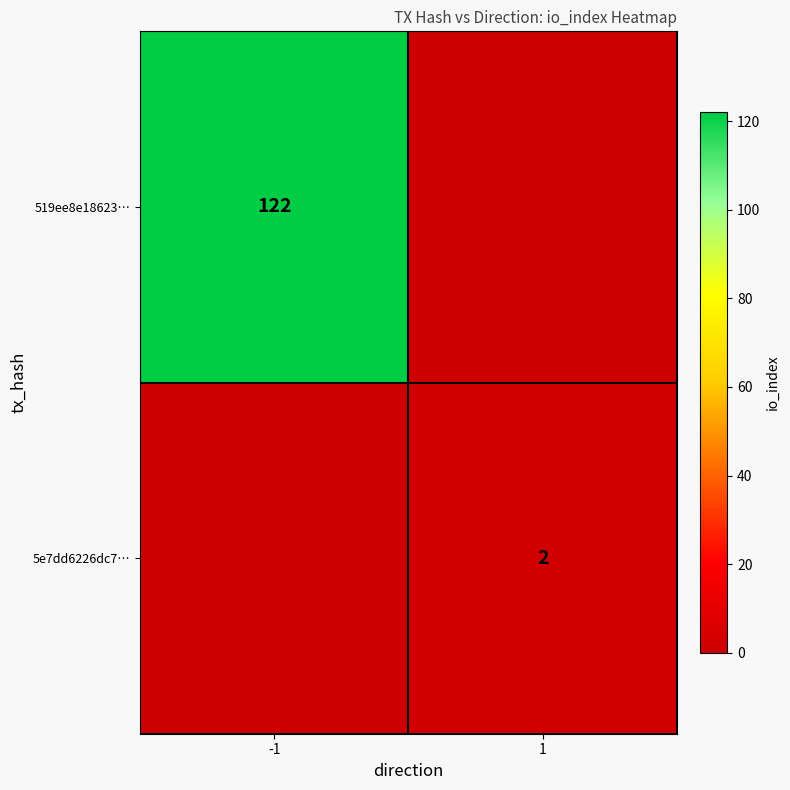

The 5e7dd6226dc7… series shows 3 at 1. True or false?

False